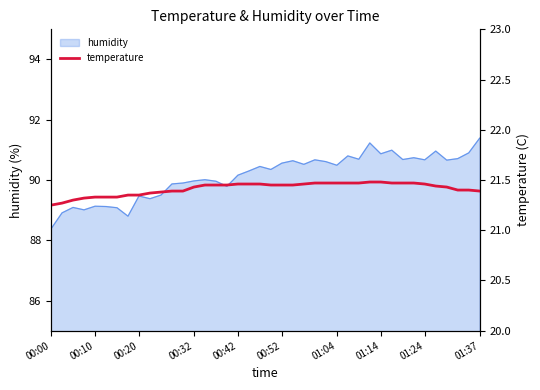

Which category has the lowest value in the humidity series?

00:00